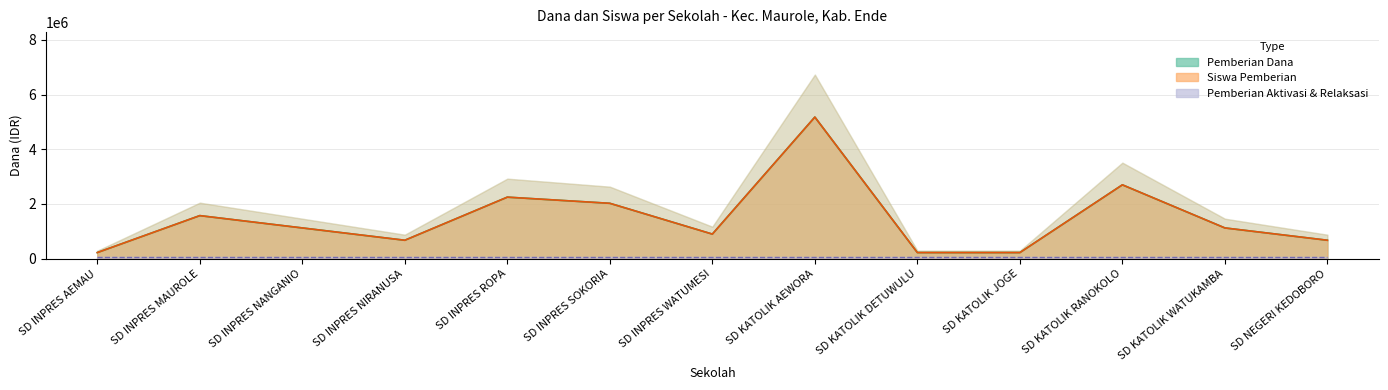

Which has a higher value, SD KATOLIK AEWORA or SD KATOLIK WATUKAMBA?

SD KATOLIK AEWORA